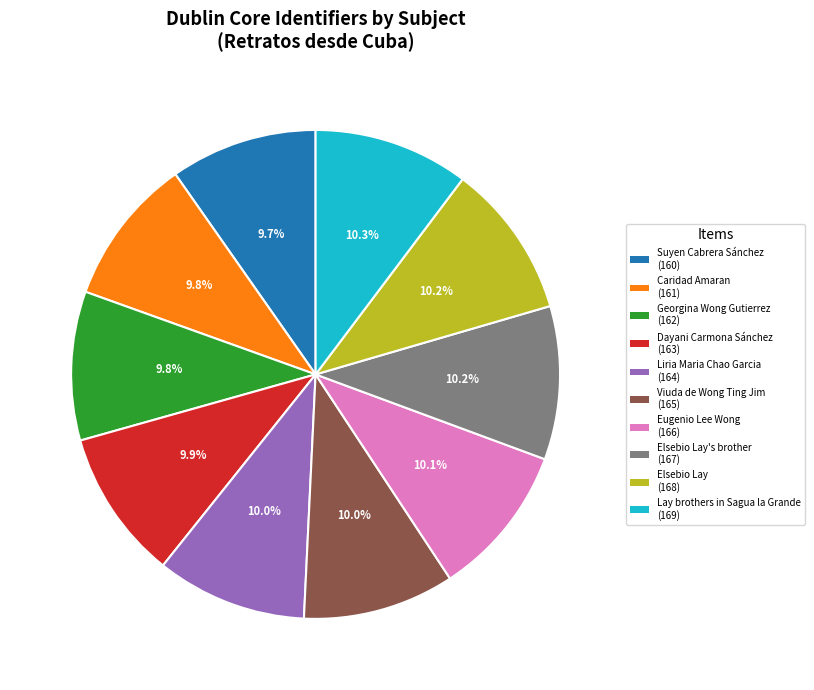

Count the number of slices in the pie.

10